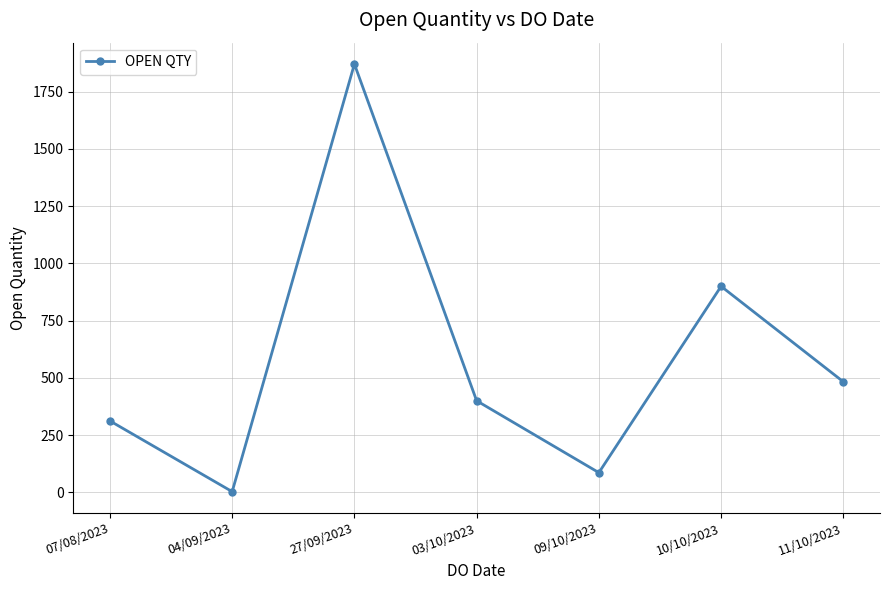

Which has a higher value, 09/10/2023 or 11/10/2023?

11/10/2023